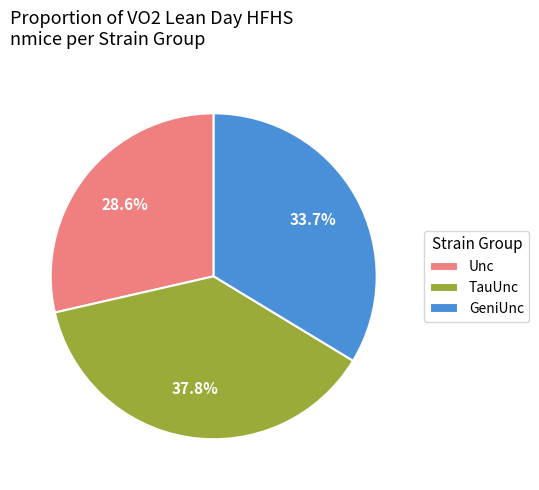

Does any single category account for the majority?

No